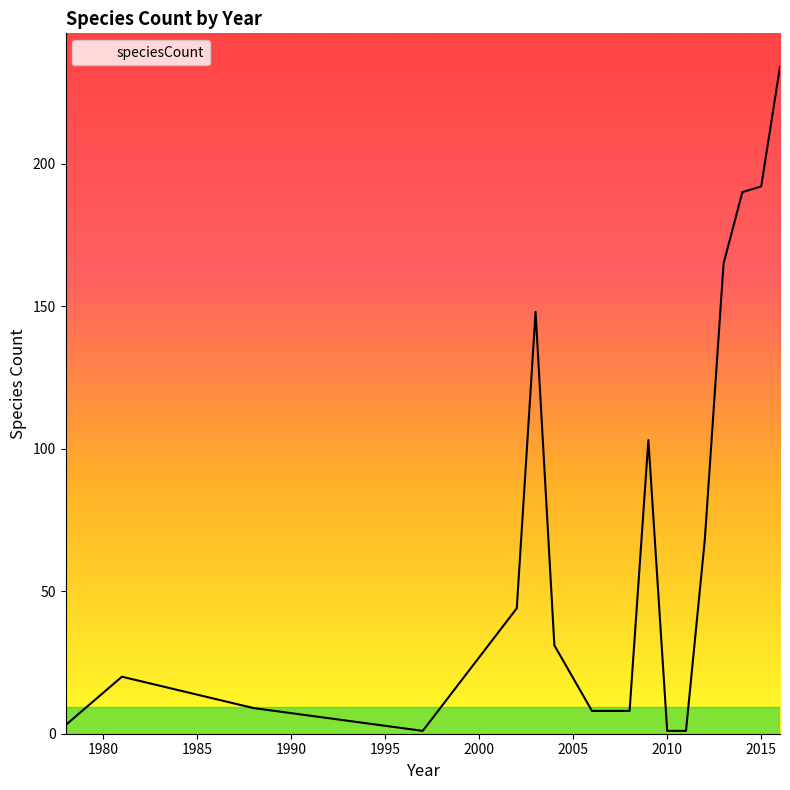

What is the difference between the maximum and minimum values?

233